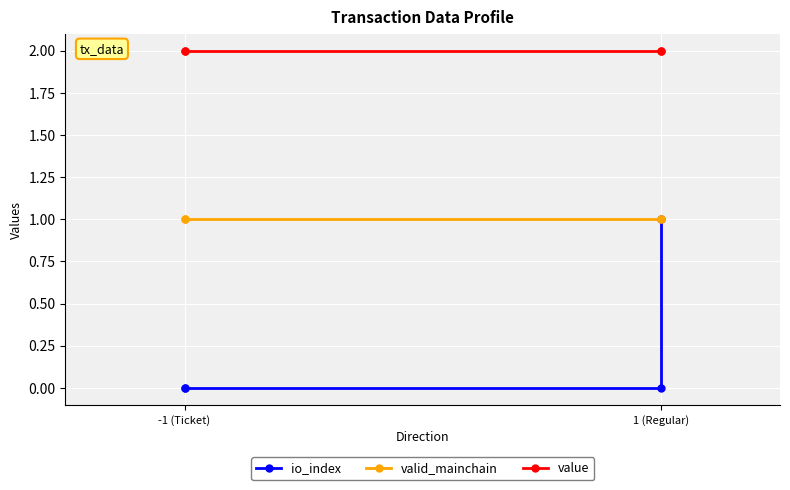

What are all the series names shown in the legend?

io_index, valid_mainchain, value